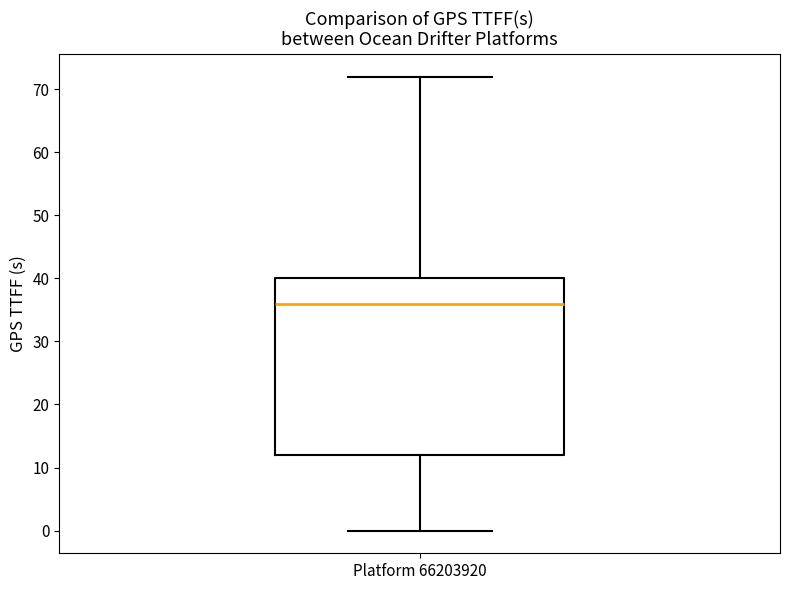

Transcribe this box plot: give where the median line is, the range the box spans, and where the two whiskers end, as read against the y-axis. The values are not printed on the chart, so give them approximately, as read against the axis.

median 36, box 12 to 40, whiskers 0 to 72